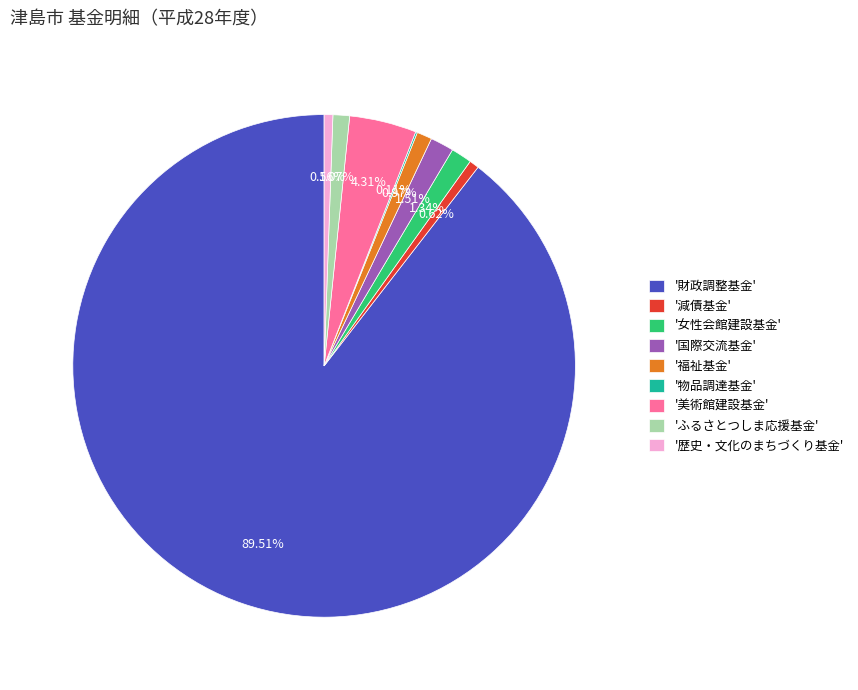

Is the sum of '女性会館建設基金' and '国際交流基金' greater than half?

No